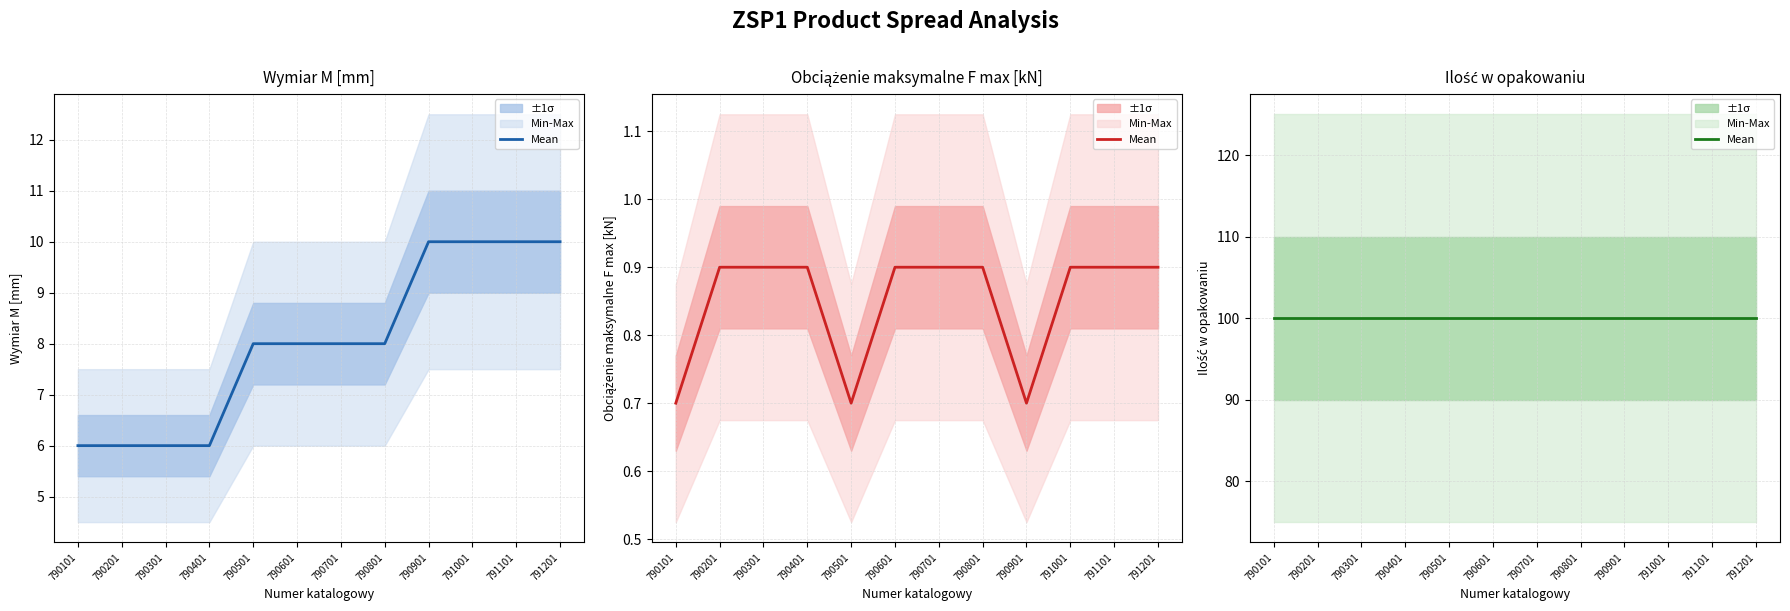

What is the difference between the Obciążenie maksymalne F max [kN] values at 790801 and 790101?

0.2